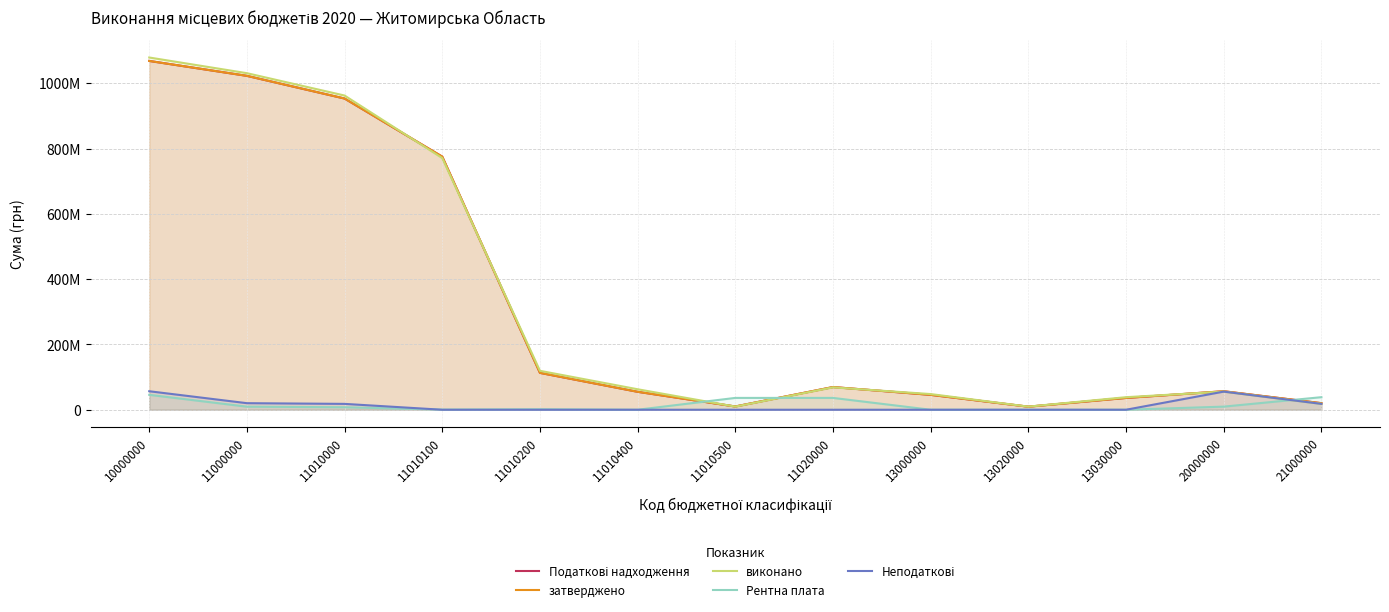

Is it true that Рентна плата equals 450000.0 at 11010100?

True